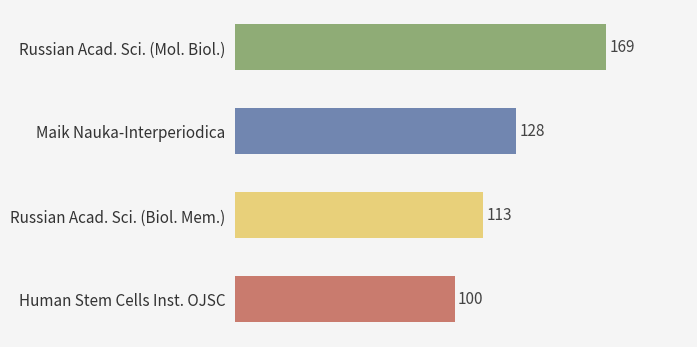

List the labels in order of value, largest first.

Russian Acad. Sci. (Mol. Biol.), Maik Nauka-Interperiodica, Russian Acad. Sci. (Biol. Mem.), Human Stem Cells Inst. OJSC